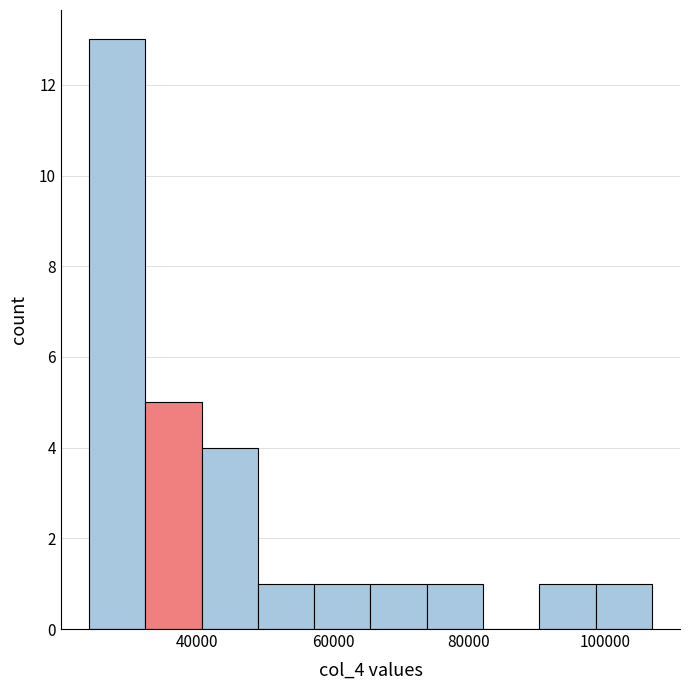

What is the height of the bar covering 98000 to 106000 on the x-axis? Neither the bar edges nor the heights are printed on the chart, so give them approximately, as read against the axes.

1